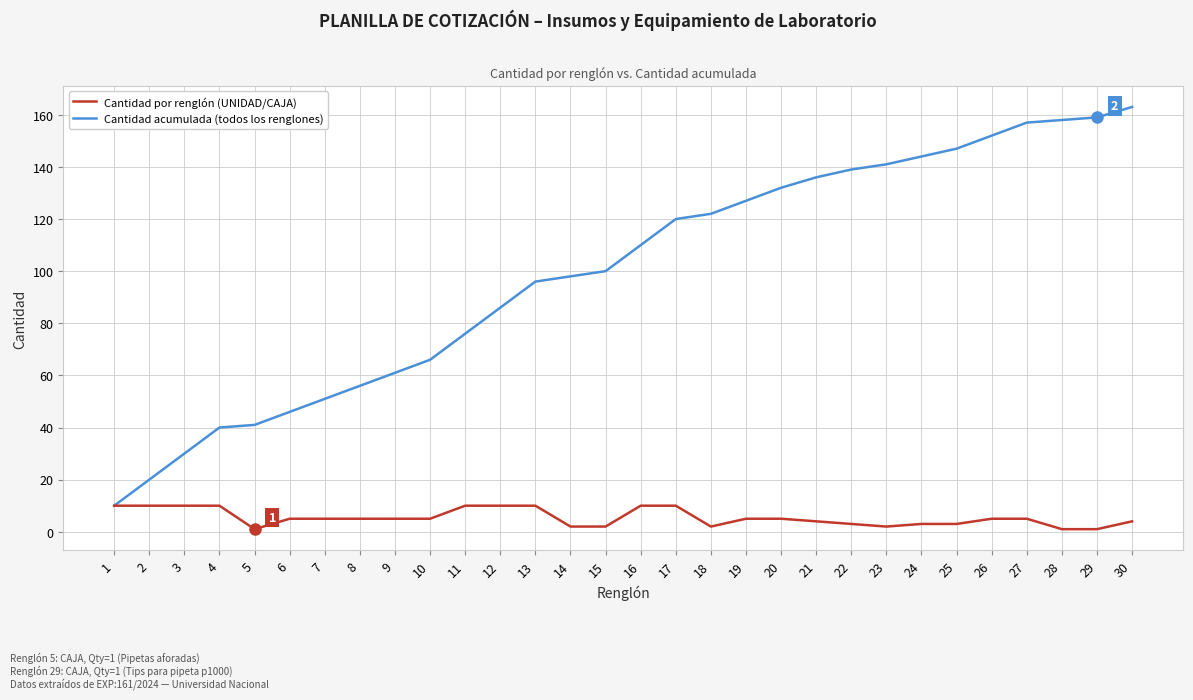

What is the difference between the second highest and second lowest values in the Cantidad acumulada (todos los renglones) series?

139